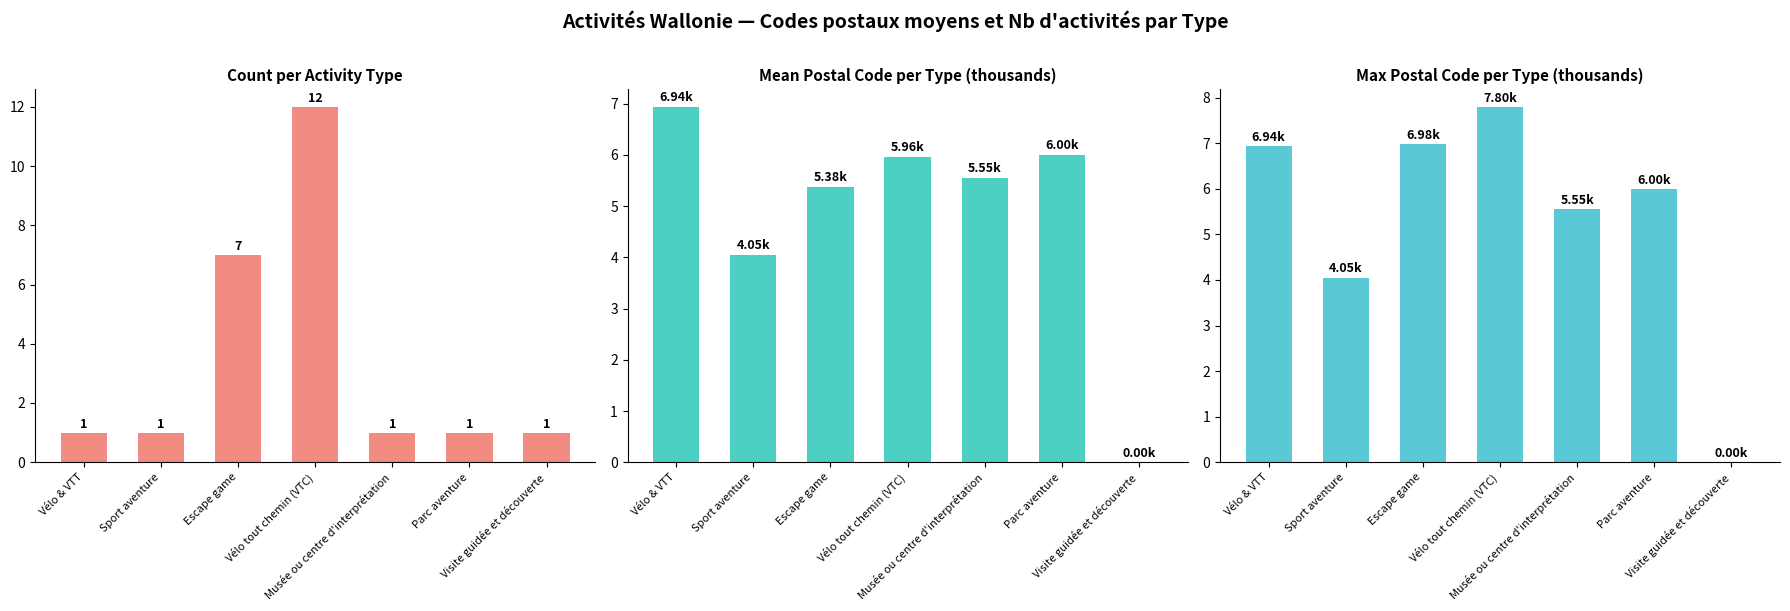

What is the difference between the highest and lowest values at Vélo tout chemin (VTC)?

6.0